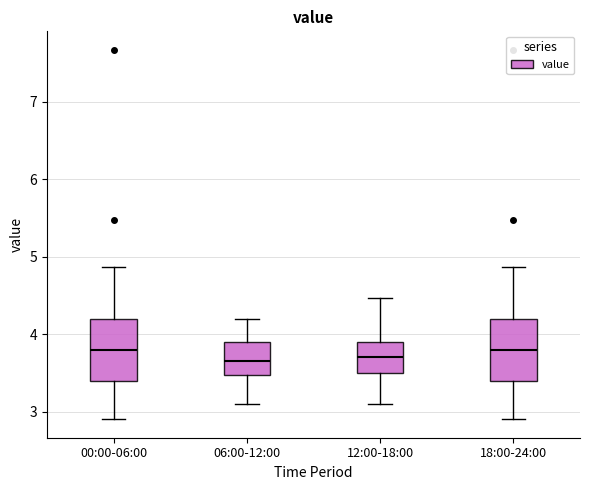

Reading left to right, transcribe this box plot: for each box, give where its median line is, the range the box spans, and where its two whiskers end, as read against the y-axis. The values are not printed on the chart, so give them approximately, as read against the axis.

00:00-06:00: median 3.8, box 3.4 to 4.2, whiskers 2.9 to 4.9
06:00-12:00: median 3.7, box 3.5 to 3.9, whiskers 3.1 to 4.2
12:00-18:00: median 3.7, box 3.5 to 3.9, whiskers 3.1 to 4.5
18:00-24:00: median 3.8, box 3.4 to 4.2, whiskers 2.9 to 4.9